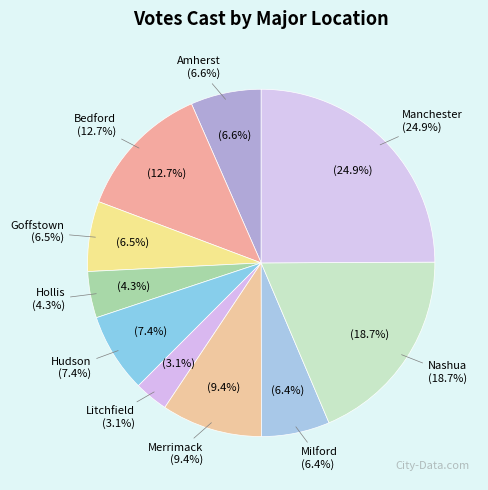

Which category has the smallest portion of the pie?

Litchfield